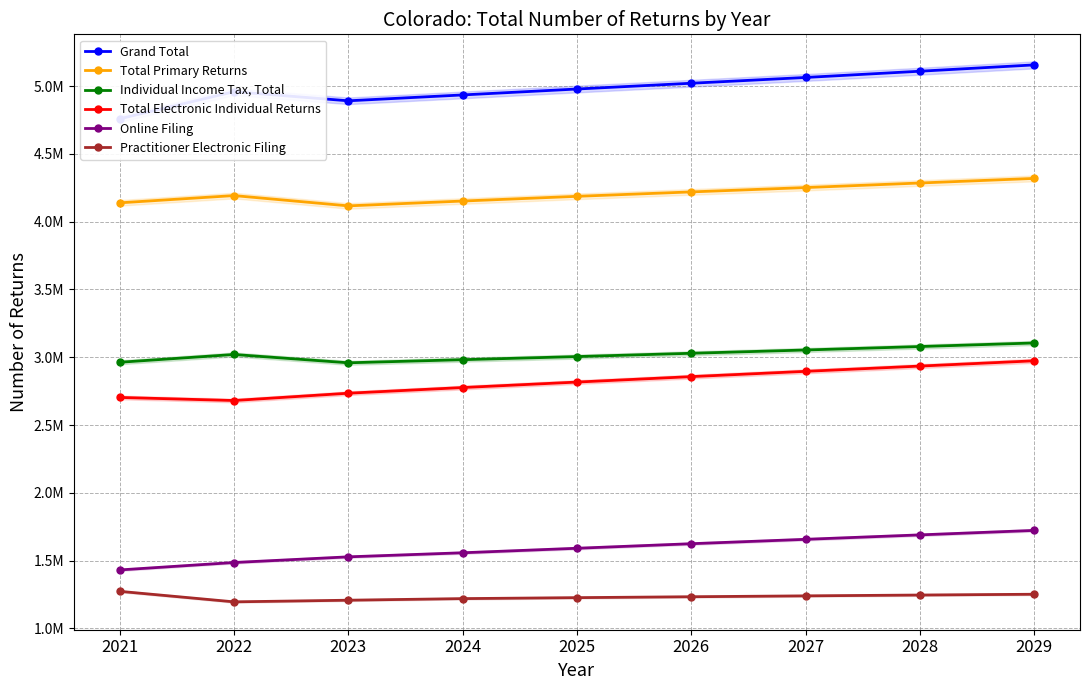

The value of Total Electronic Individual Returns at 2027 is 2896000. True or false?

True